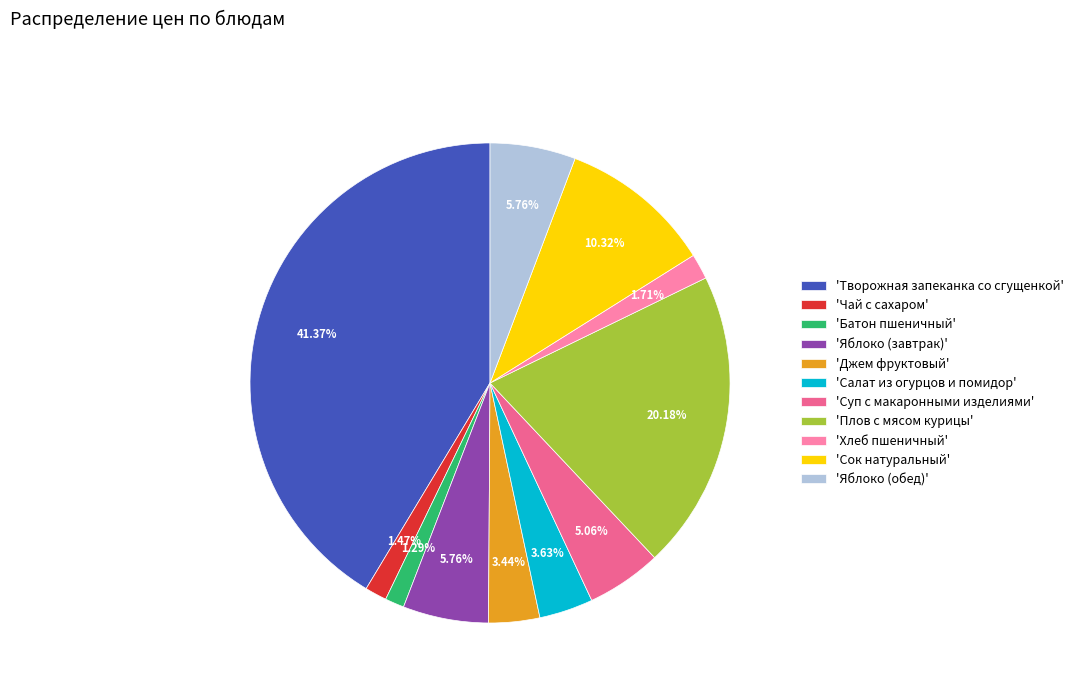

Combined, do 'Яблоко (обед)' and 'Творожная запеканка со сгущенкой' account for over 50%?

No